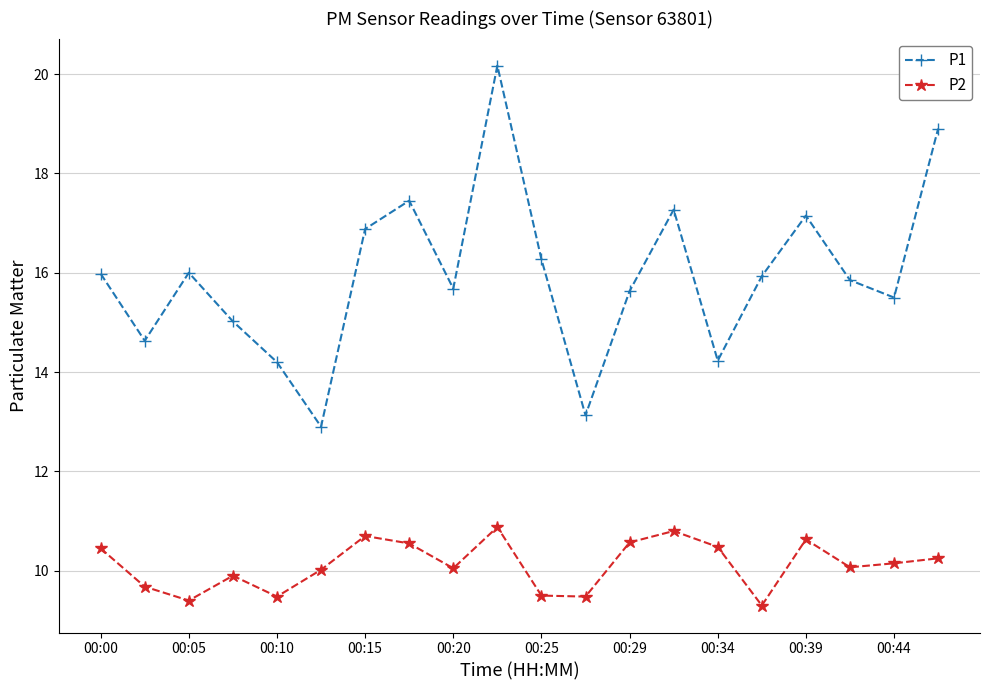

How many categories are shown in the chart?

20